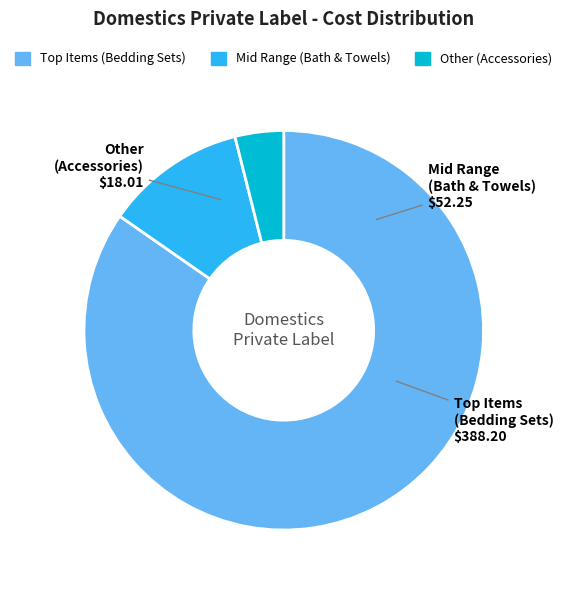

Is there any slice that represents more than half of the pie?

Yes